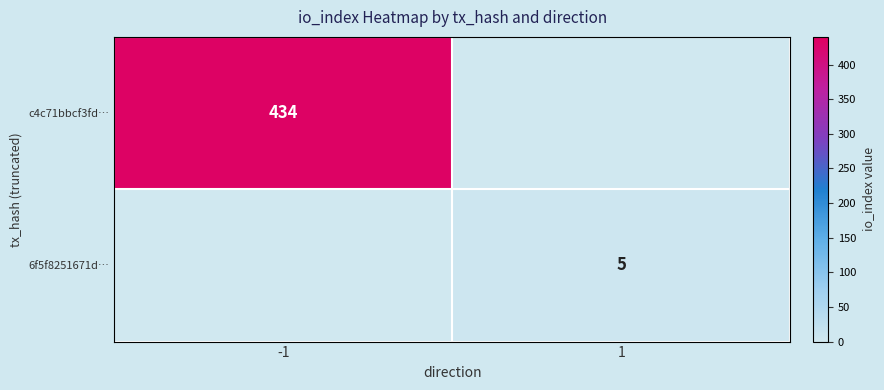

Is it true that 6f5f8251671d… equals 9 at 1?

False